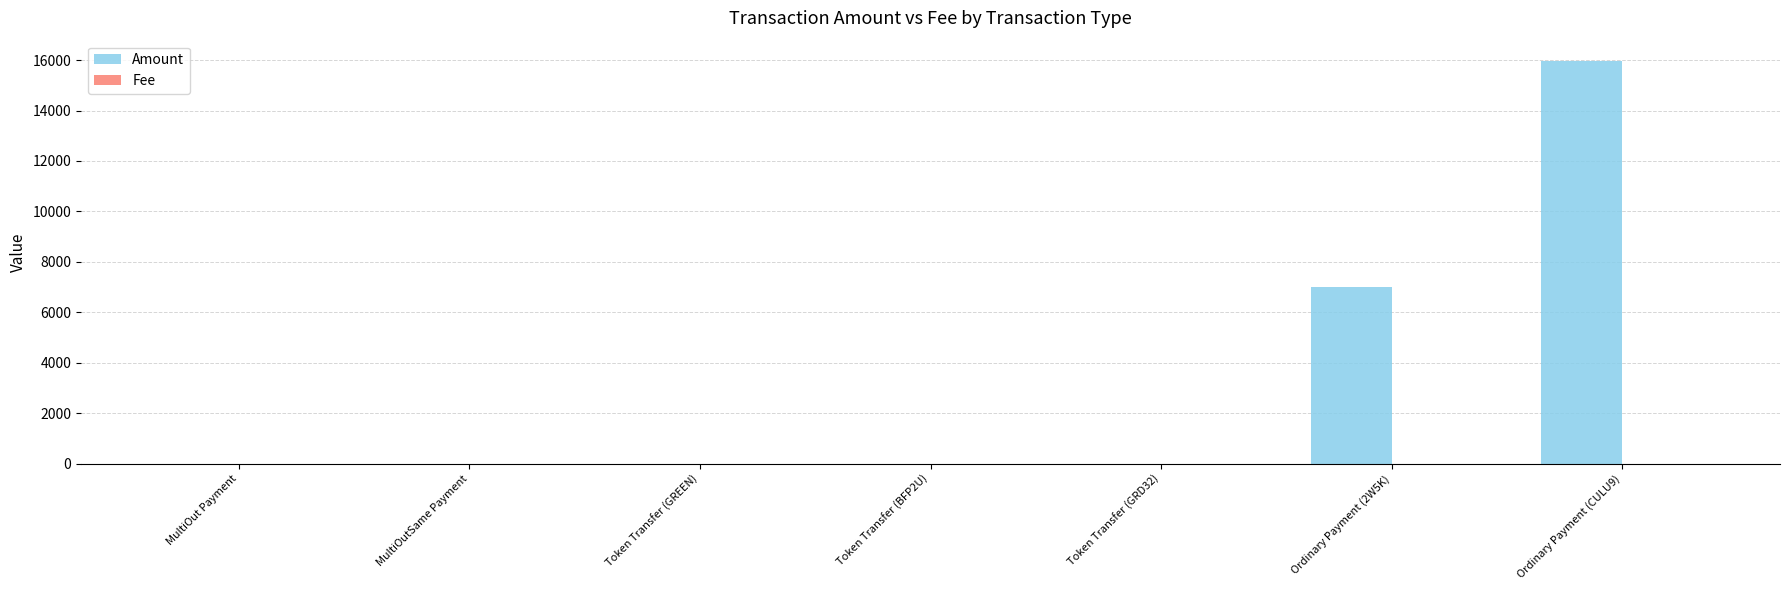

True or false: Amount has a value of 15971.0 at Ordinary Payment (CULU9).

True